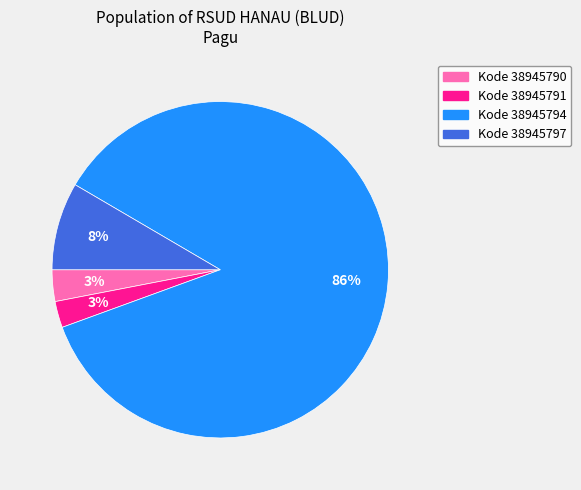

Count the number of slices in the pie.

4